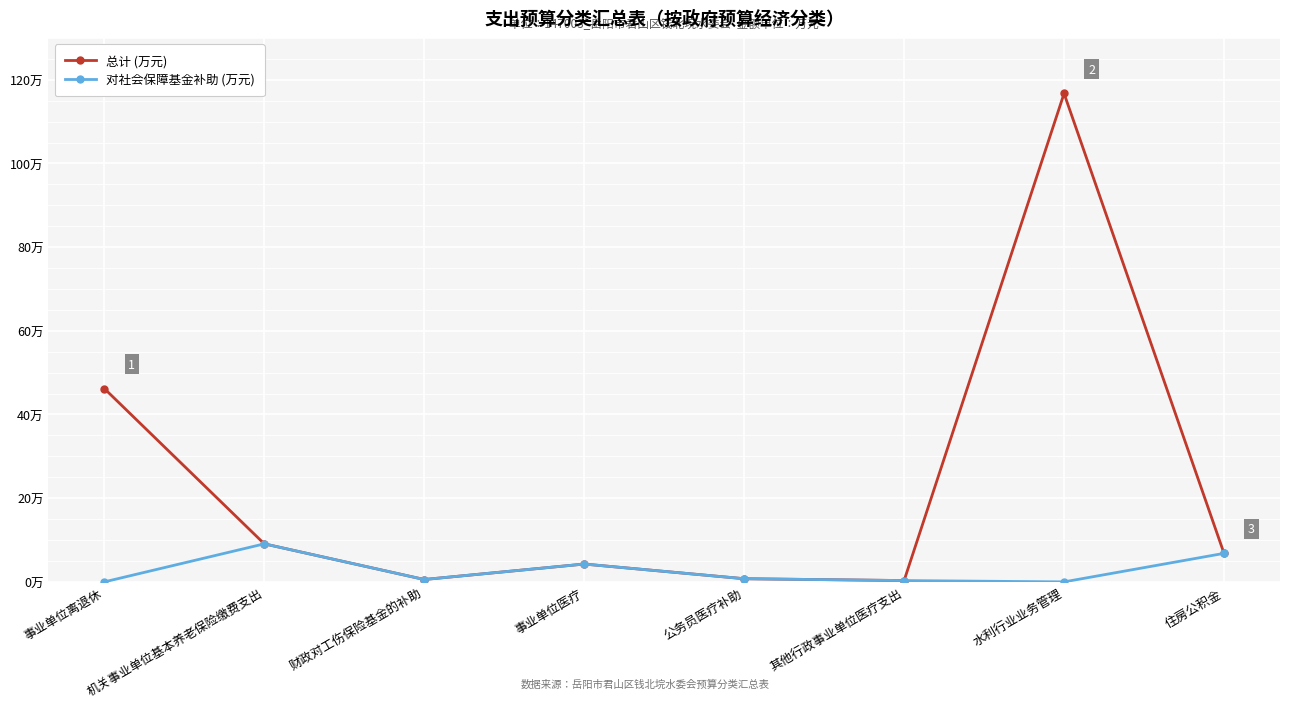

What is the value of the 总计 (万元) point at the 1st from the left?

46.2